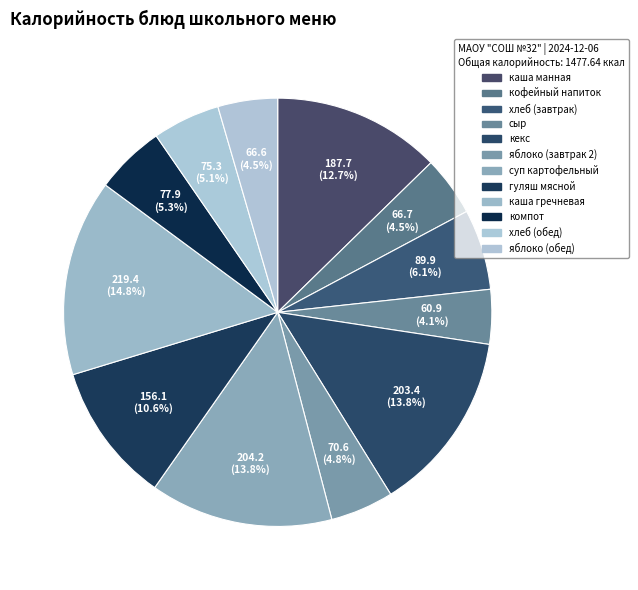

How many slices are in this pie chart?

12